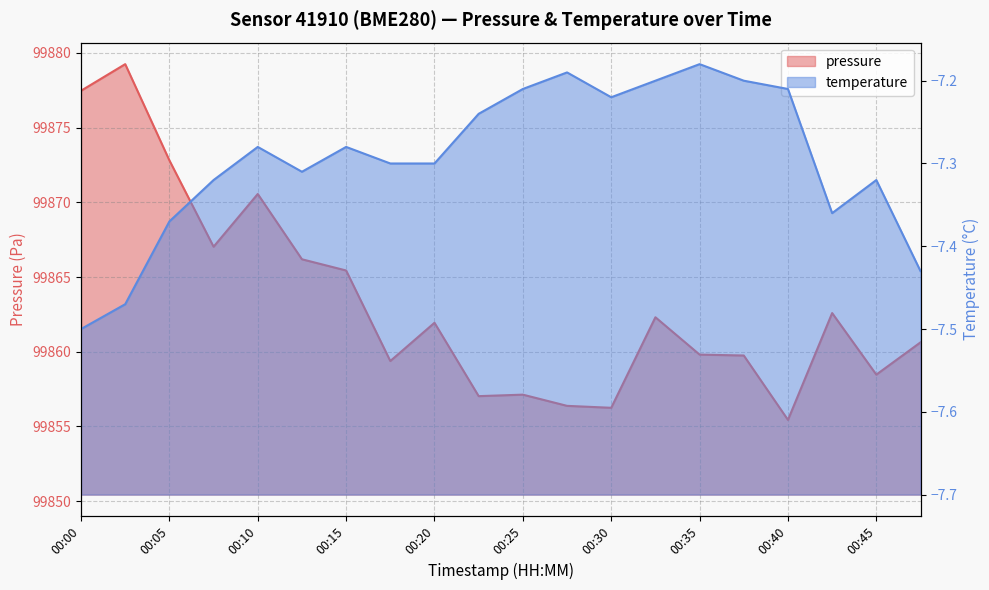

Between 00:00 and 00:05, which is larger?

00:00